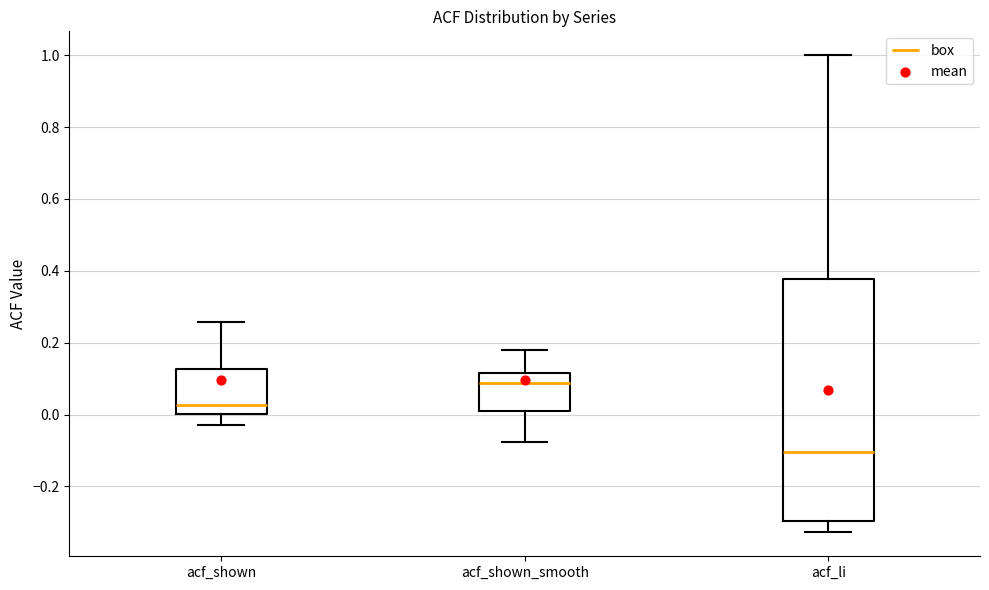

Comparing the boxes themselves (not the whiskers), which one is the tallest?

acf_li